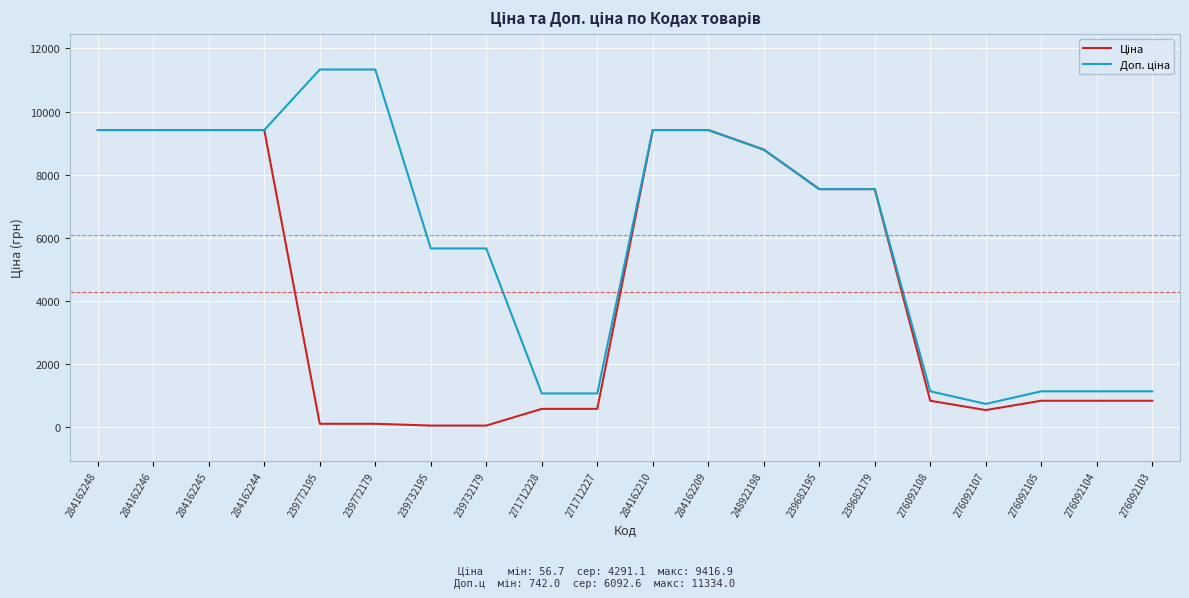

Reading left to right, what are all the values shown in this chart?

Ціна: 284162248=9416.9	284162246=9416.9	284162245=9416.9	284162244=9416.9	239772195=113.3	239772179=113.3	239732195=56.7	239732179=56.7	271712228=586.0	271712227=586.0	284162210=9416.9	284162209=9416.9	248922198=8797.6	239682195=7545.9	239682179=7545.9	276092108=842.8	276092107=547.8	276092105=842.8	276092104=842.8	276092103=842.8
Доп. ціна: 284162248=9416.9	284162246=9416.9	284162245=9416.9	284162244=9416.9	239772195=11334.0	239772179=11334.0	239732195=5667.0	239732179=5667.0	271712228=1074.5	271712227=1074.5	284162210=9416.9	284162209=9416.9	248922198=8797.6	239682195=7545.9	239682179=7545.9	276092108=1142.1	276092107=742.0	276092105=1142.1	276092104=1142.1	276092103=1142.1